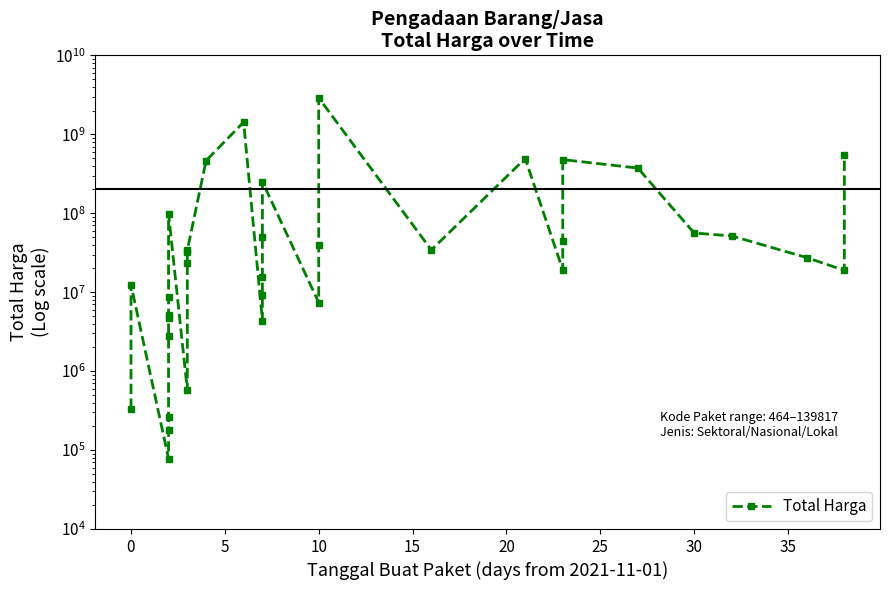

Is this an area chart (filled region under the line)?

No